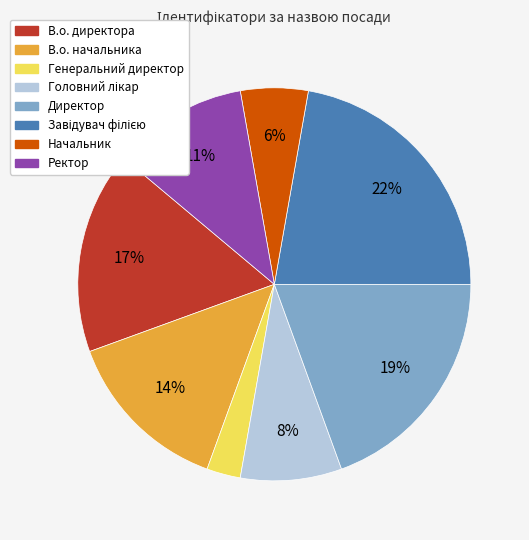

Which slice is the smallest?

Генеральний директор